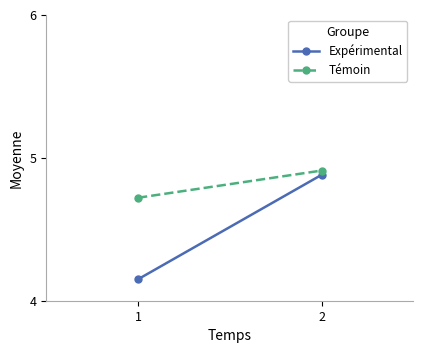

What is the average value of the Témoin series?

4.8